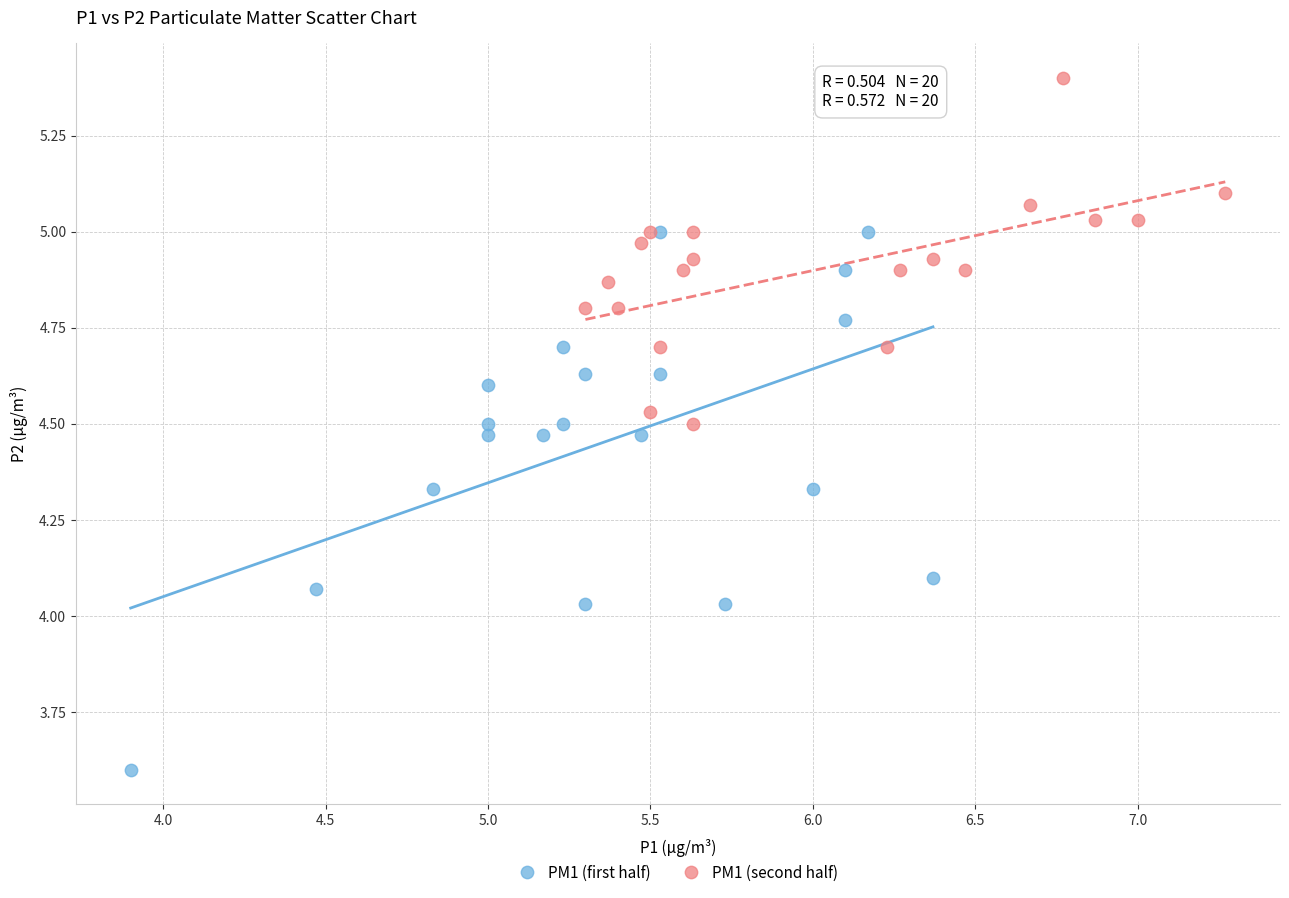

Which series contains the lowest Y value?

PM1 (first half)